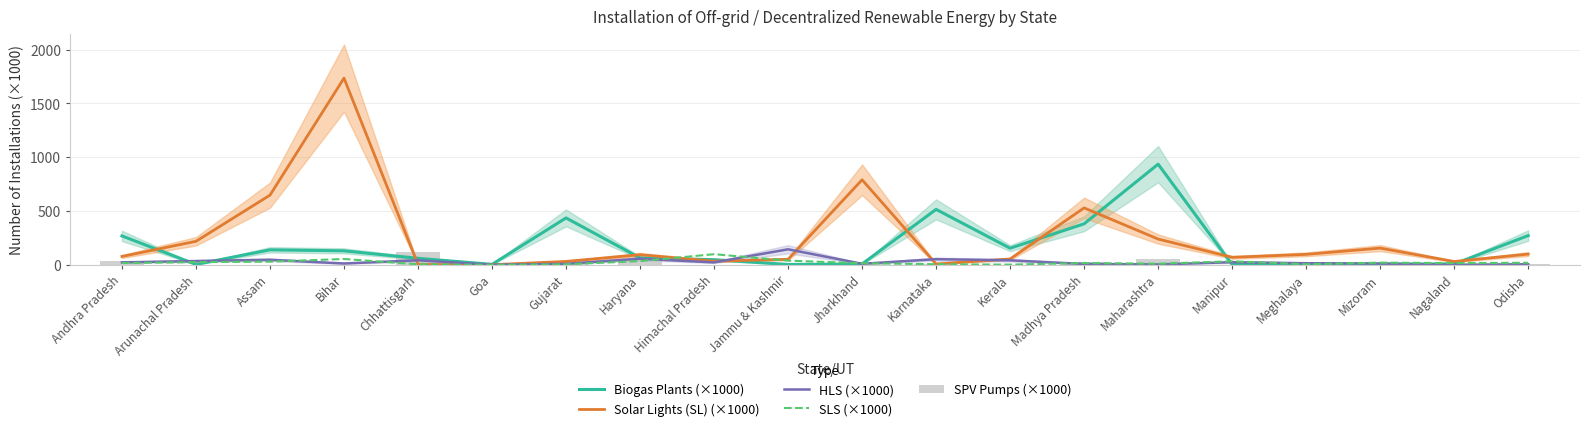

The value of Biogas Plants (×1000) at Mizoram is 3.9. True or false?

False